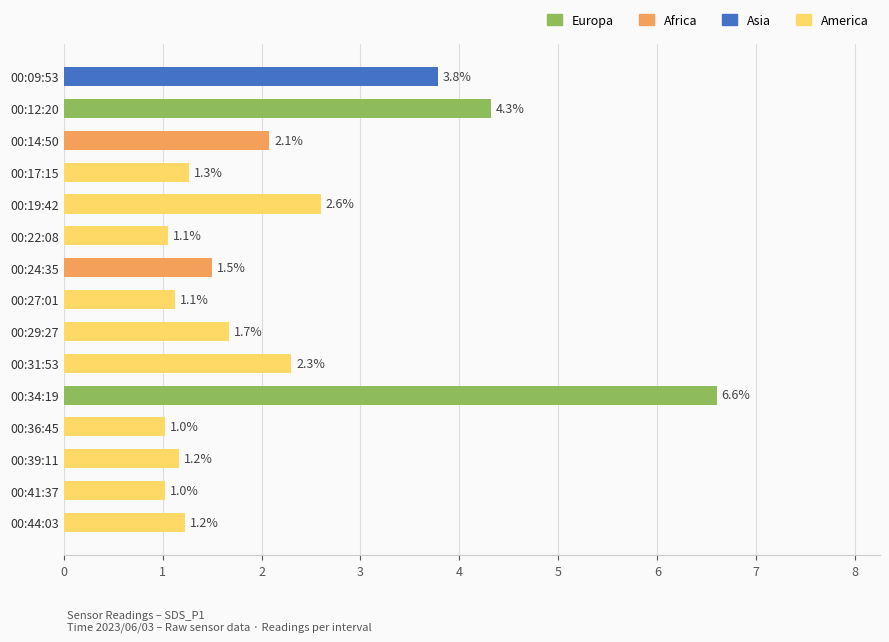

Read the value at 00:19:42.

2.6